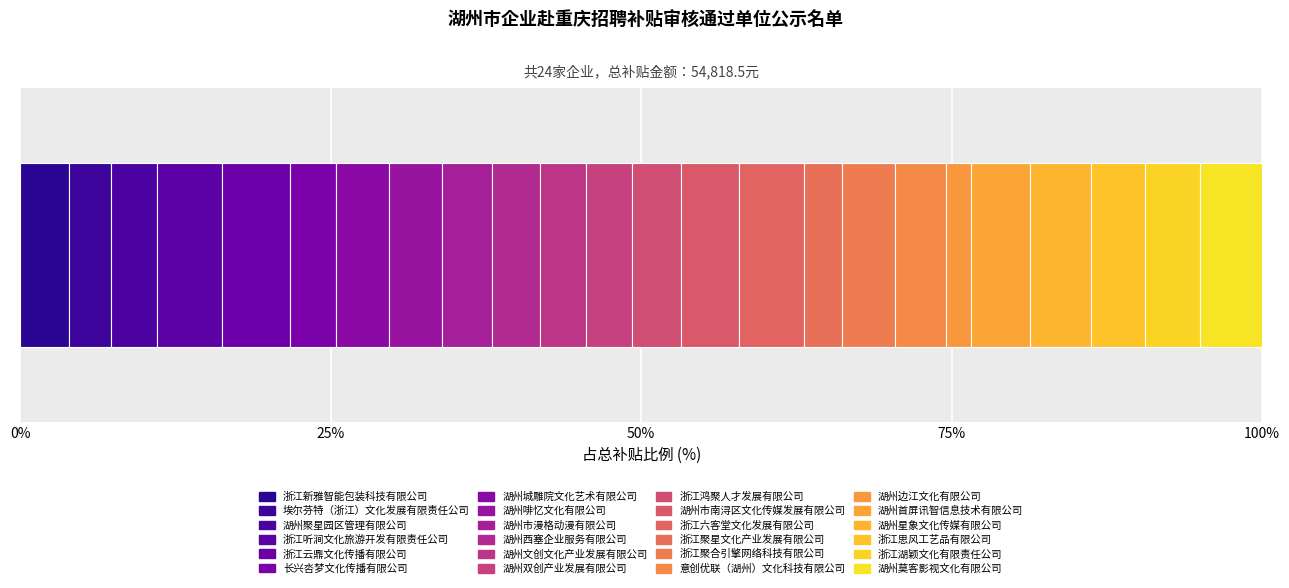

How many data points does each series have?

1